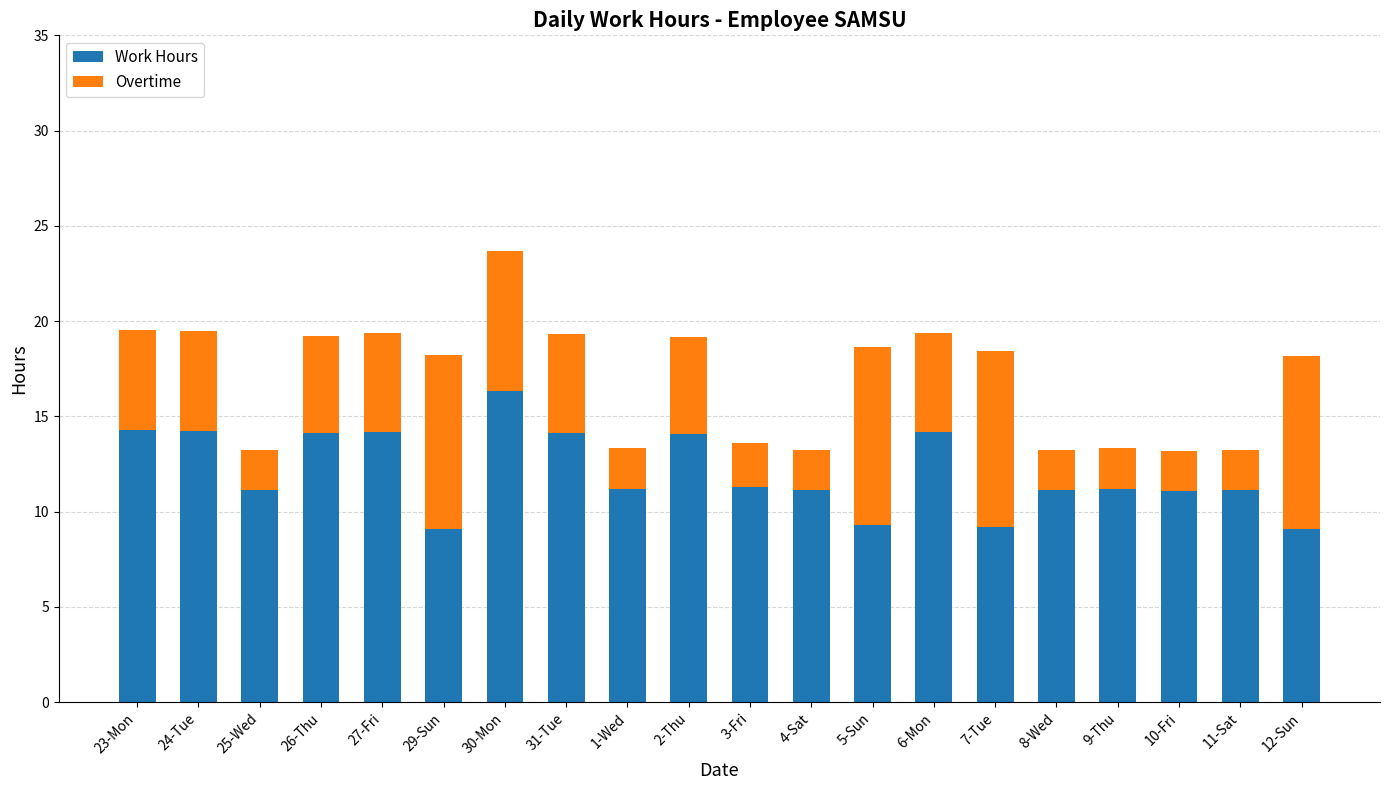

The Work Hours series shows 14.2 at 12-Sun. True or false?

False